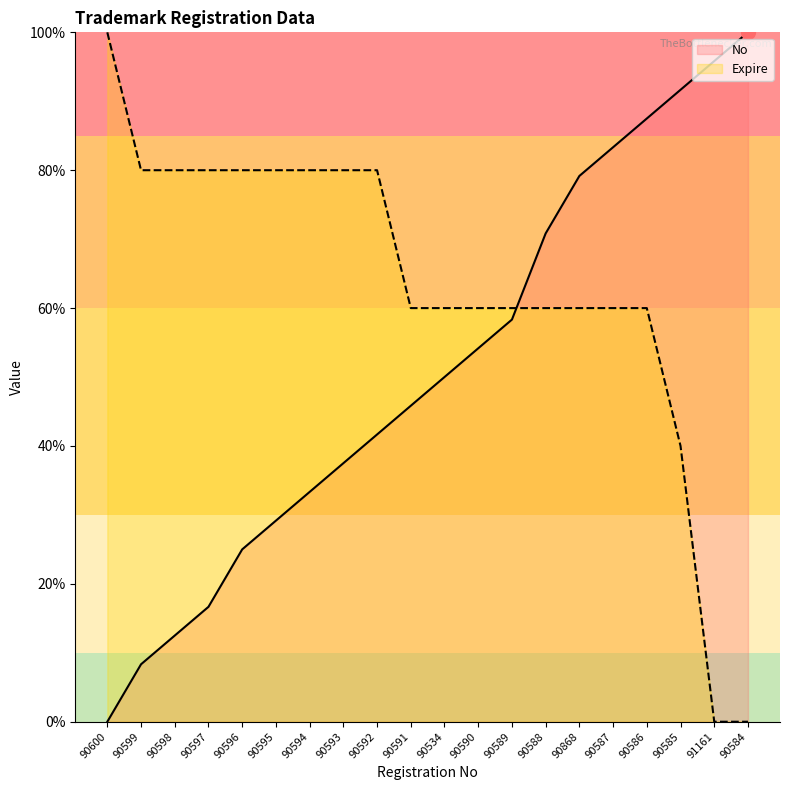

How many data points in Expire are above 60?

9